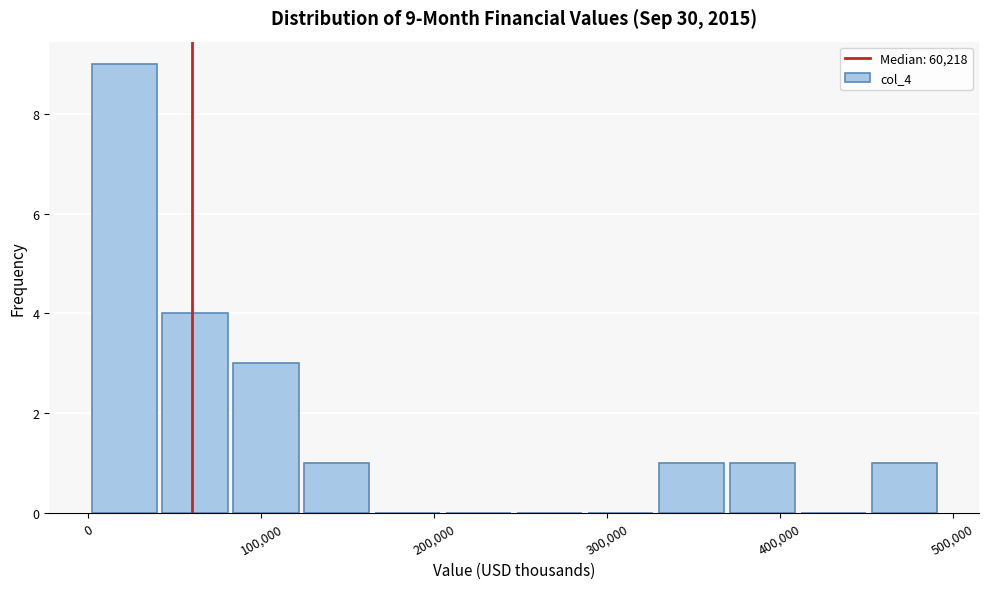

Which range on the x-axis has the tallest bar?

0 to 40000